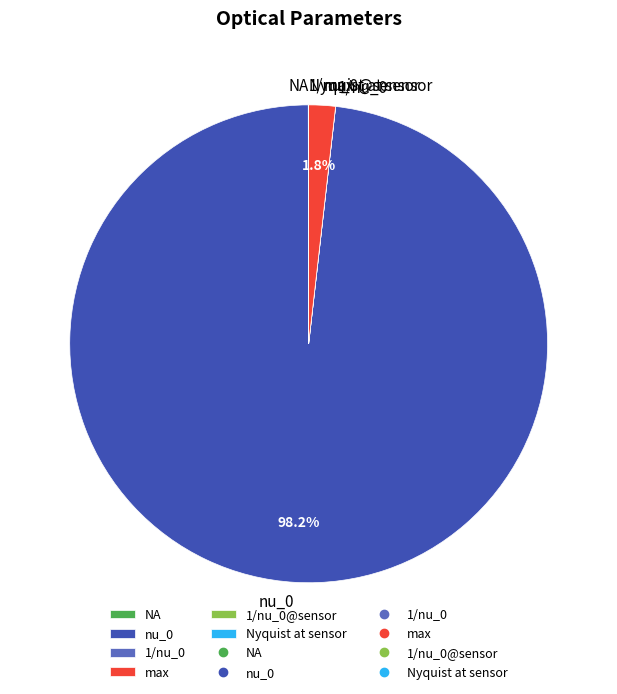

To the nearest percent, what is the average slice percentage?

17%